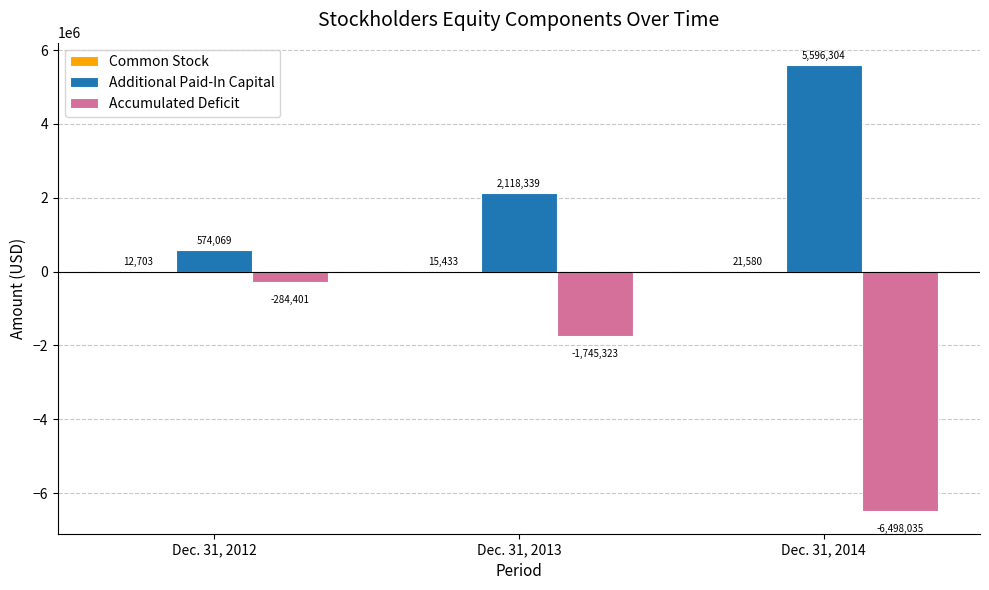

How many groups of bars are there?

3